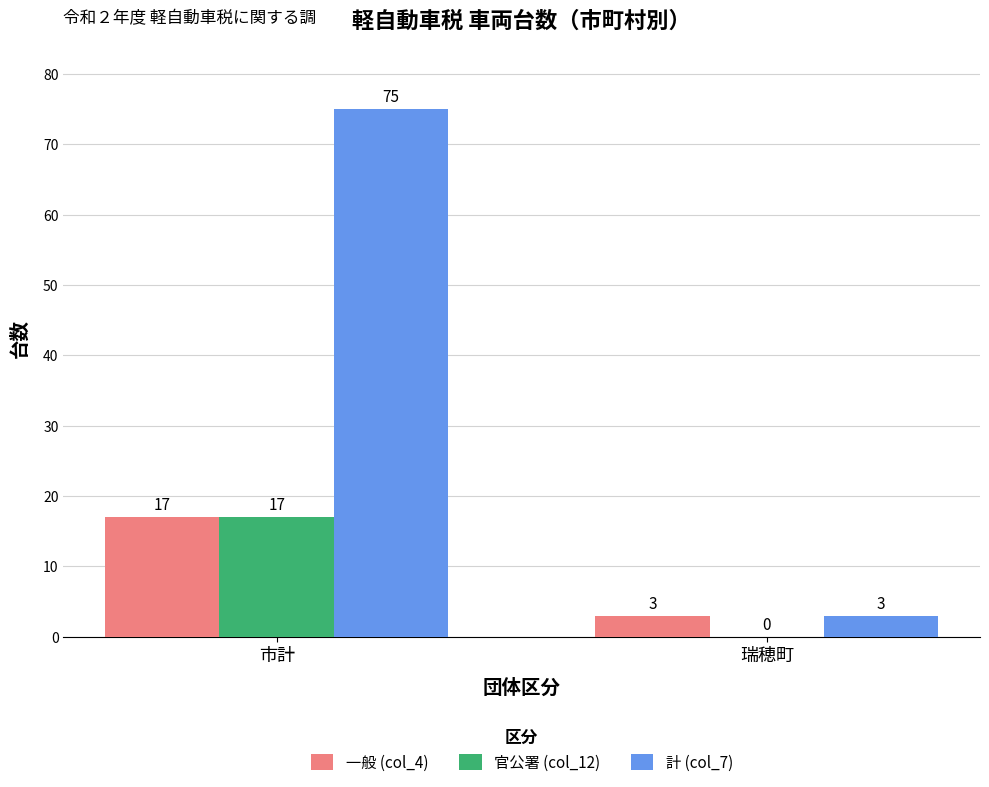

What is the highest value of the 計 (col_7) series?

75